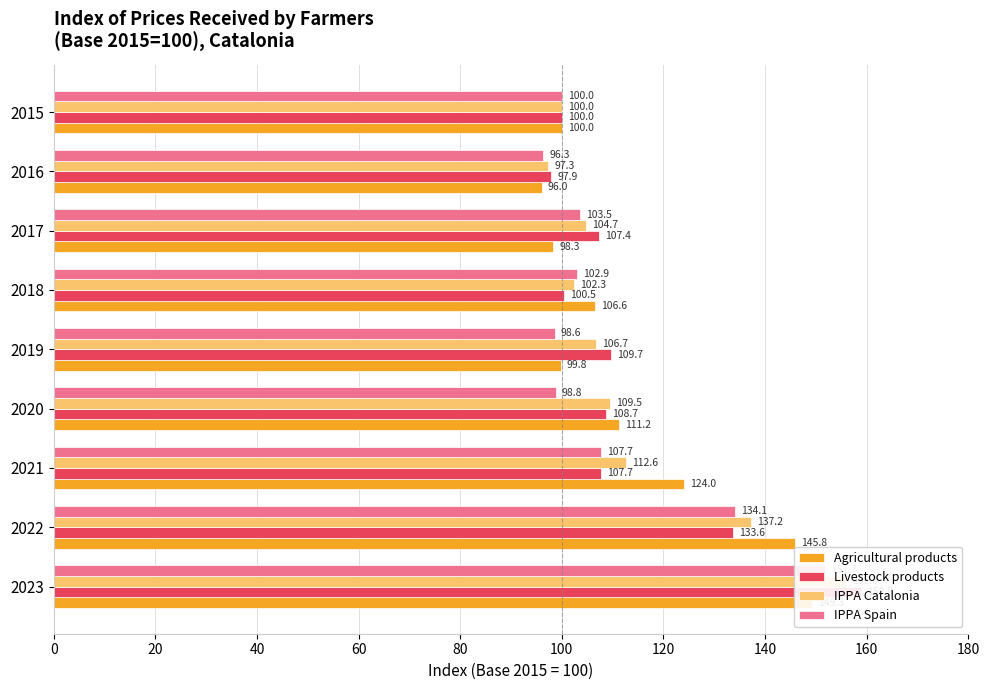

What is the value of the IPPA Spain bar at the 6th from the left?

102.9